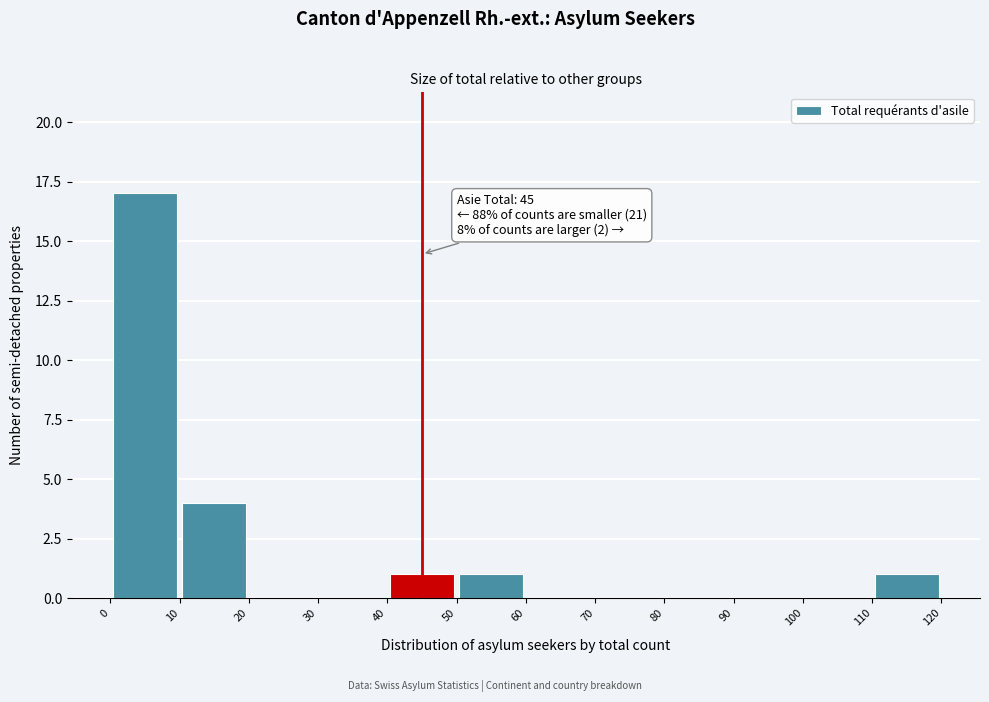

Over which range of the x-axis is the bar tallest?

0 to 10